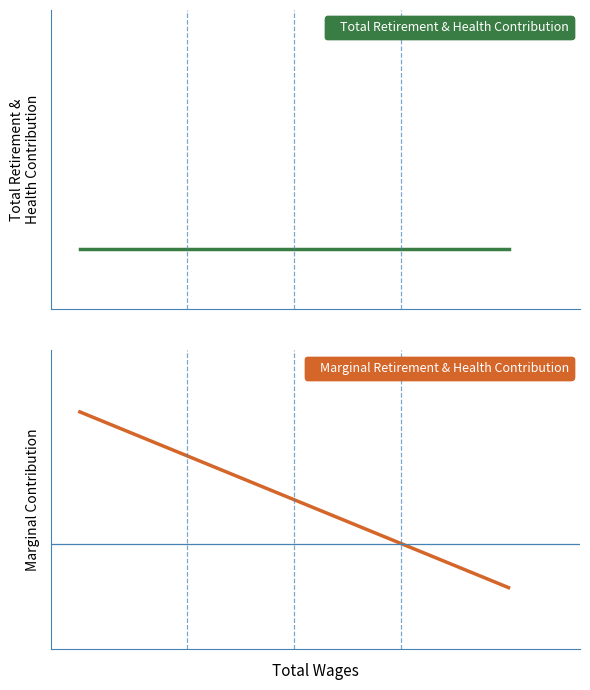

The Total Retirement & Health Contribution series shows 0.0 at 1. True or false?

True